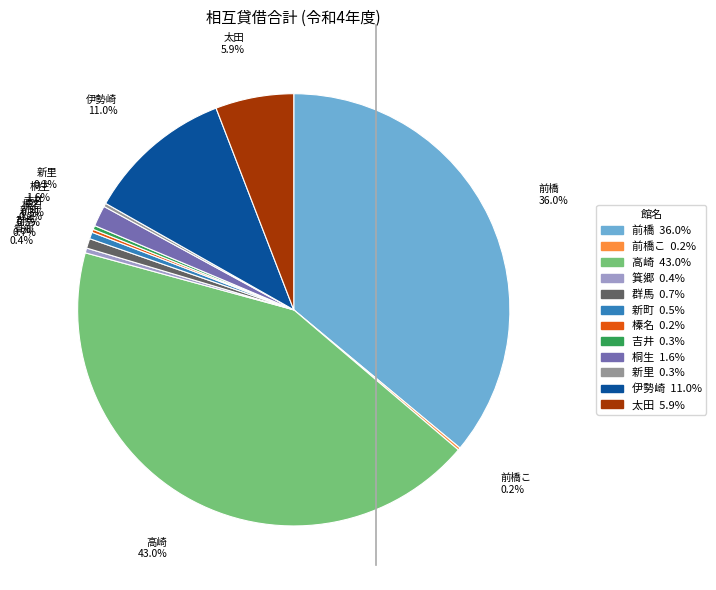

Is 吉井 the majority of the pie?

No